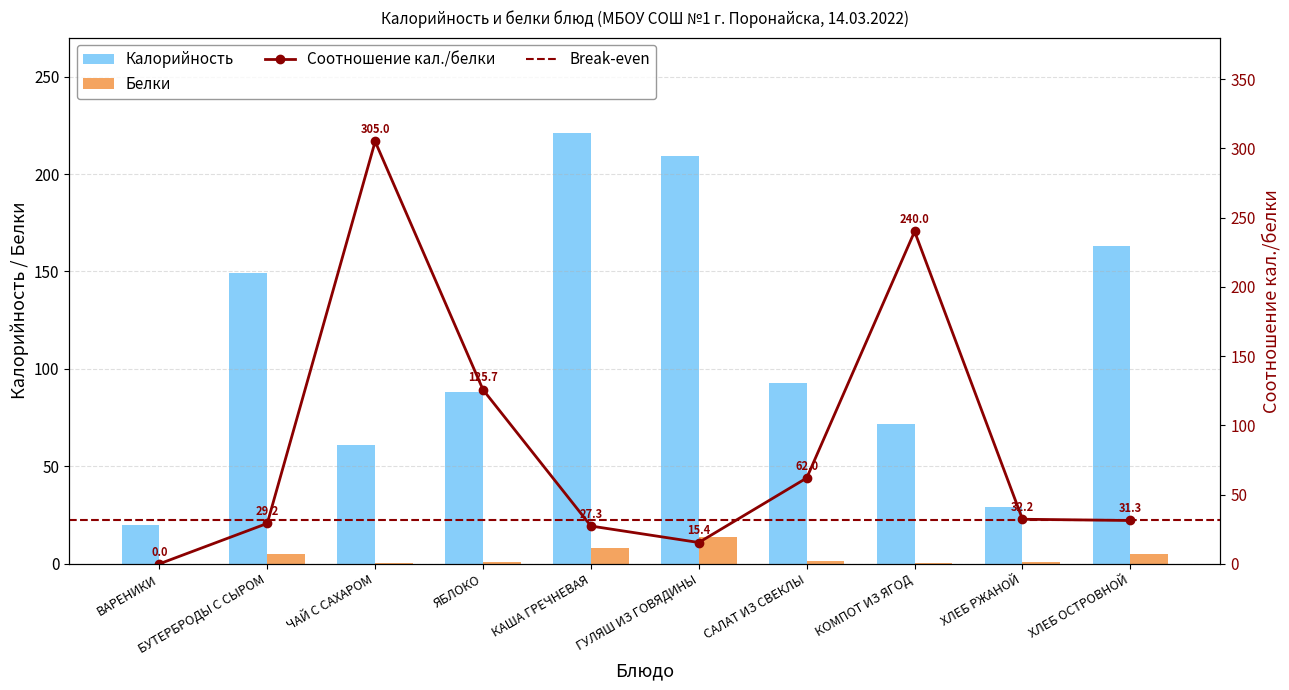

The value of Белки at ГУЛЯШ ИЗ ГОВЯДИНЫ is 24.3. True or false?

False